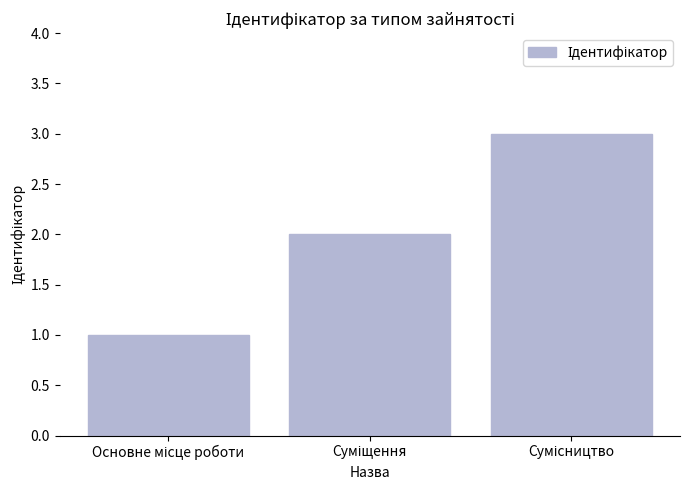

What is the maximum value shown in the chart?

3